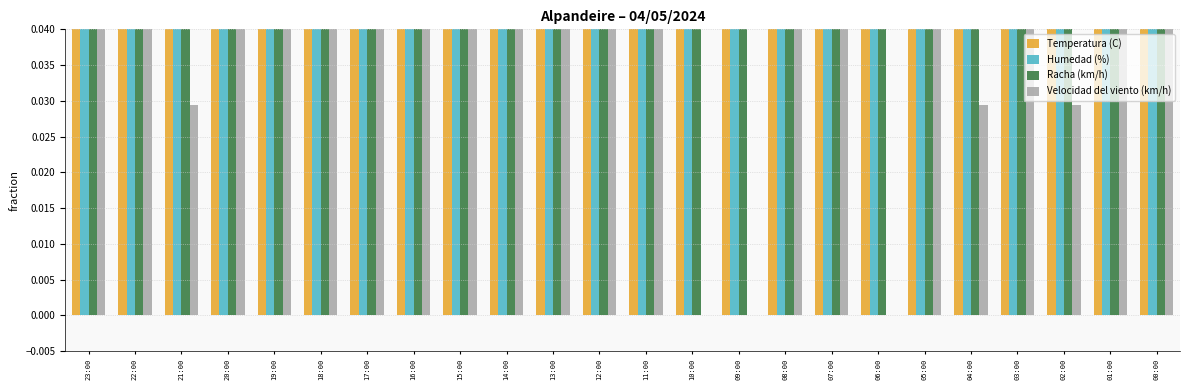

The Racha (km/h) series shows 0.1 at 08:00. True or false?

True